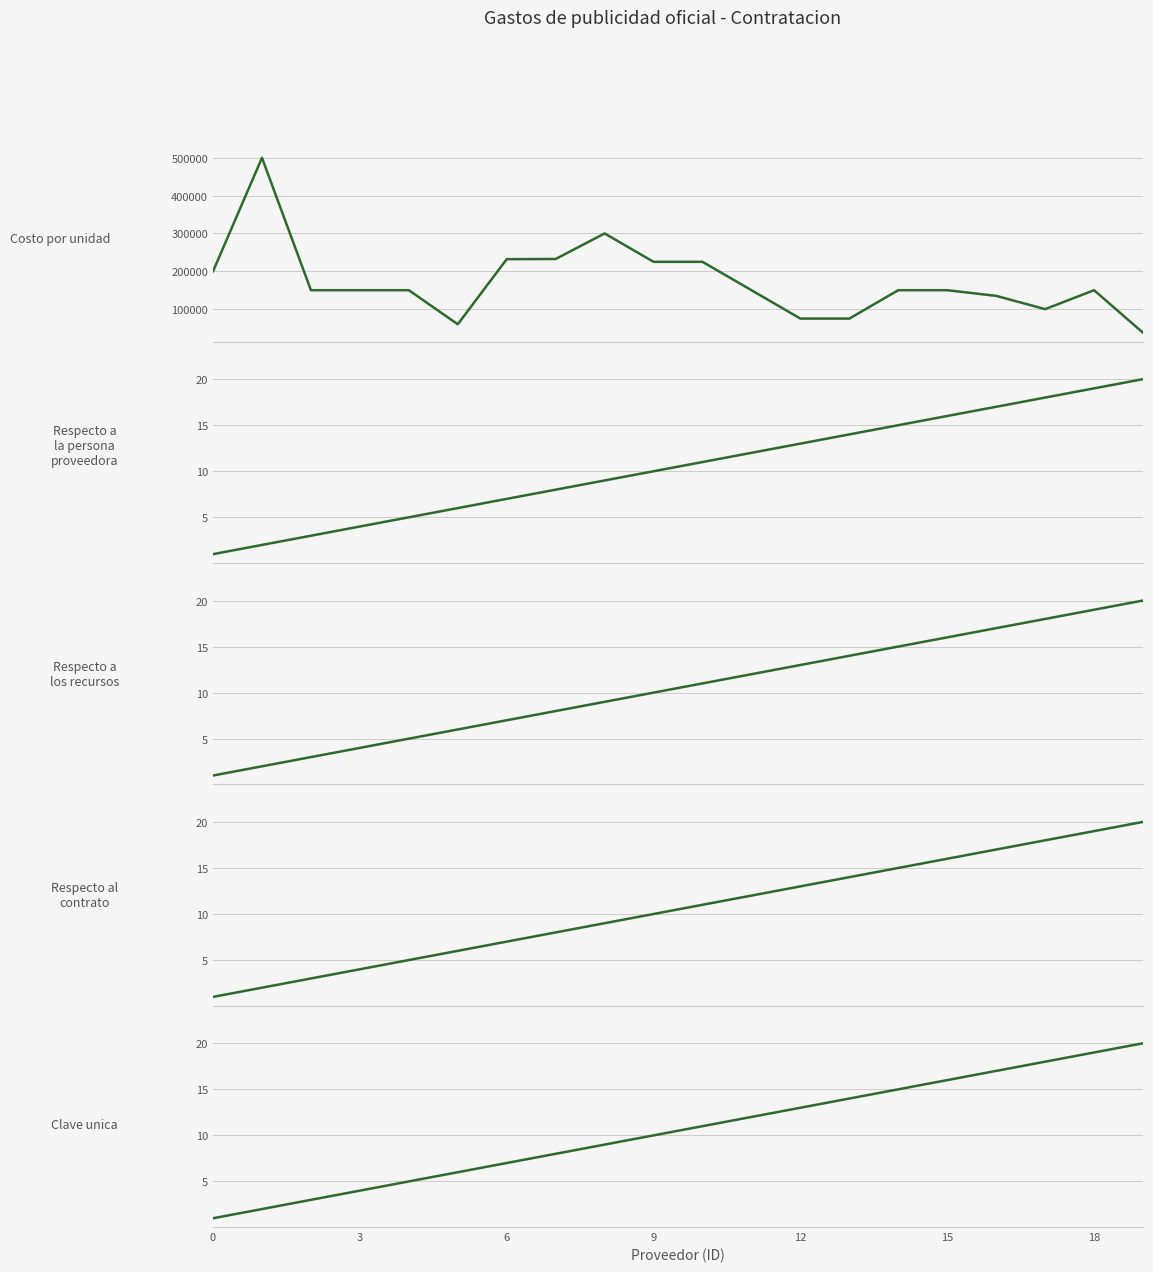

True or false: Costo por unidad has a value of 150000 at 14.

True